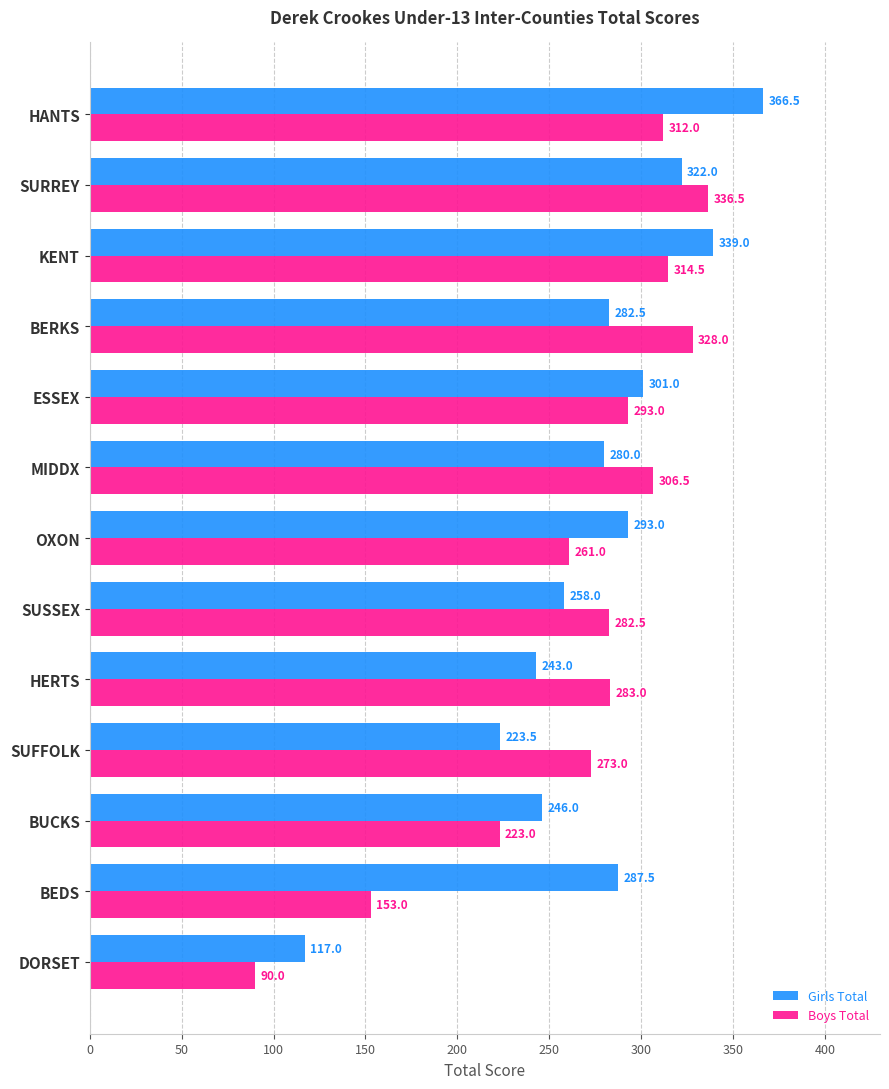

Which category has the lowest value in the Boys Total series?

DORSET